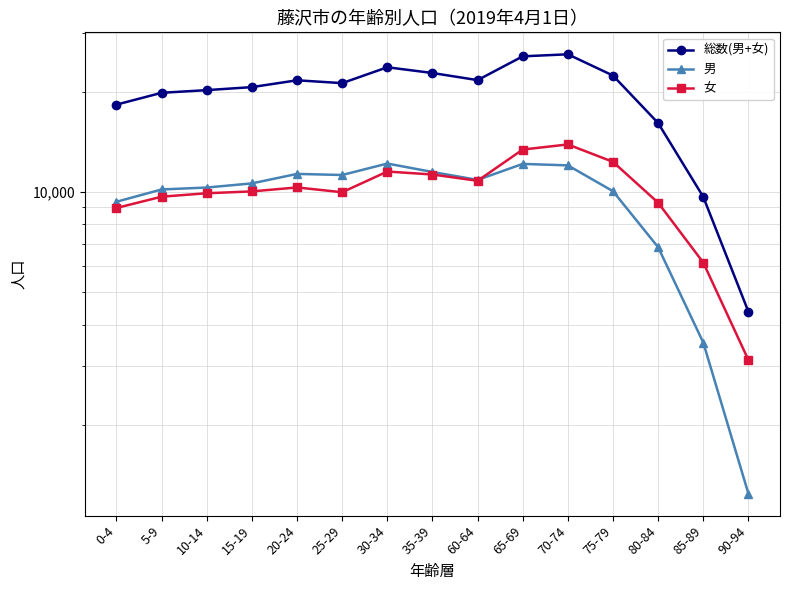

What is the label of the 4th point from the left?

15-19